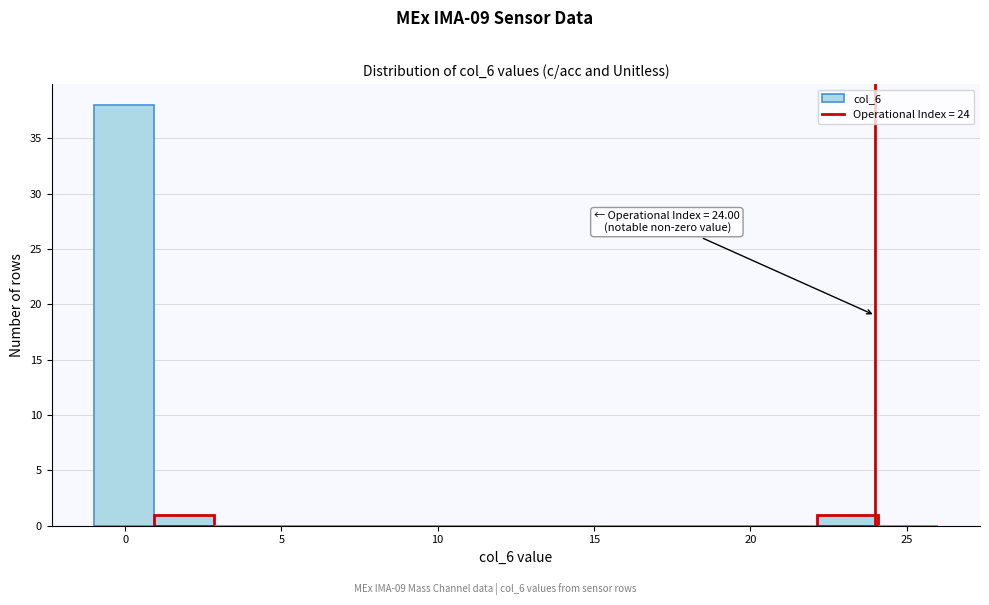

Around what value on the x-axis is the tallest bar? Give the approximate position of its centre, as read against the axis.

0.0